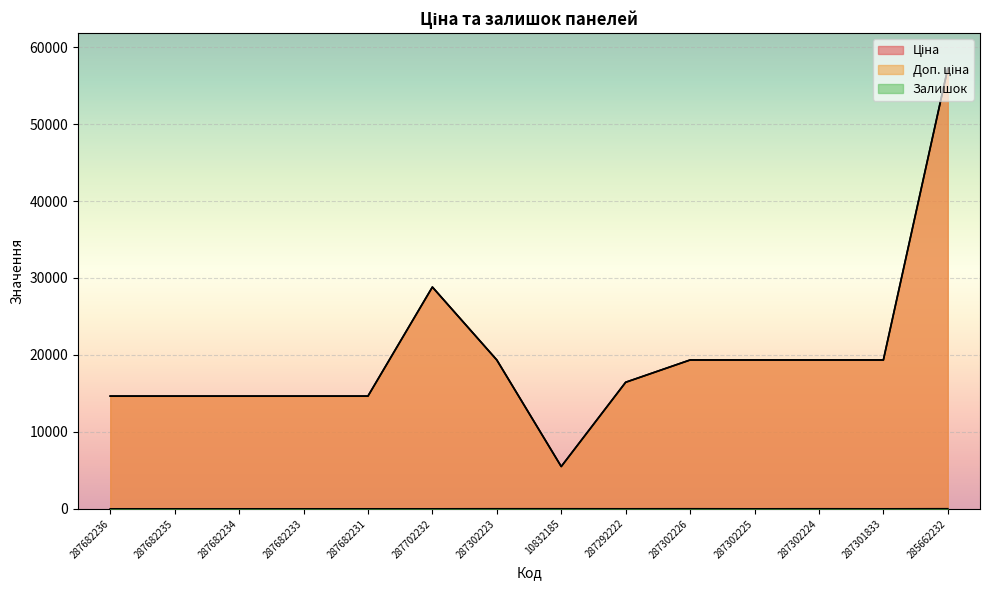

What are all the series names shown in the legend?

Ціна, Доп. ціна, Залишок